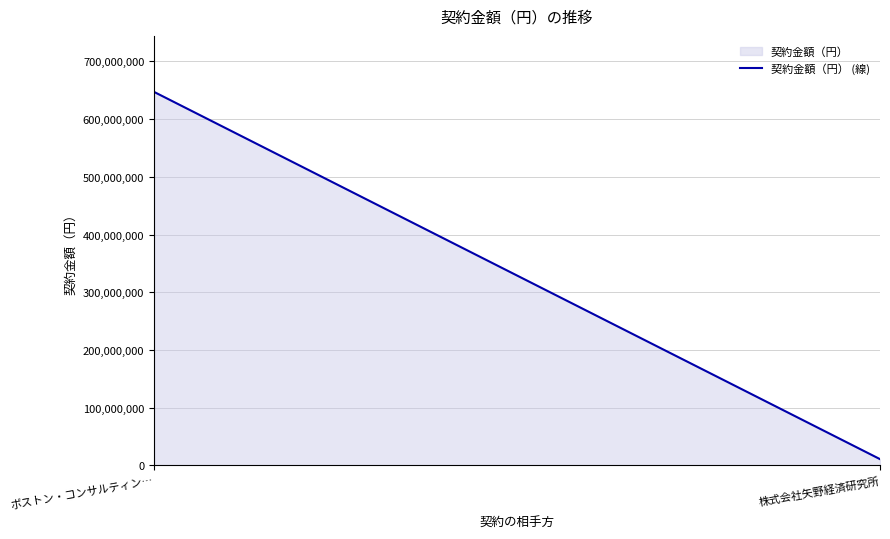

List the labels in order of value, smallest first.

株式会社矢野経済研究所, ボストン・コンサルティン…